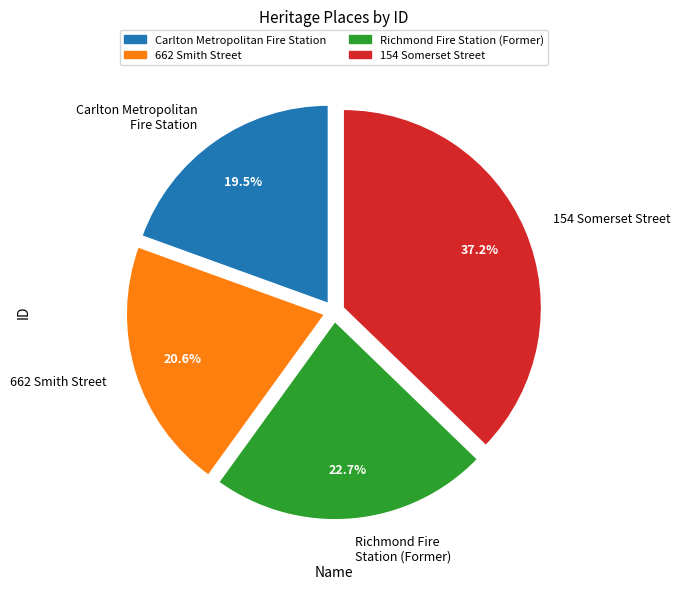

How many segments does this pie chart have?

4